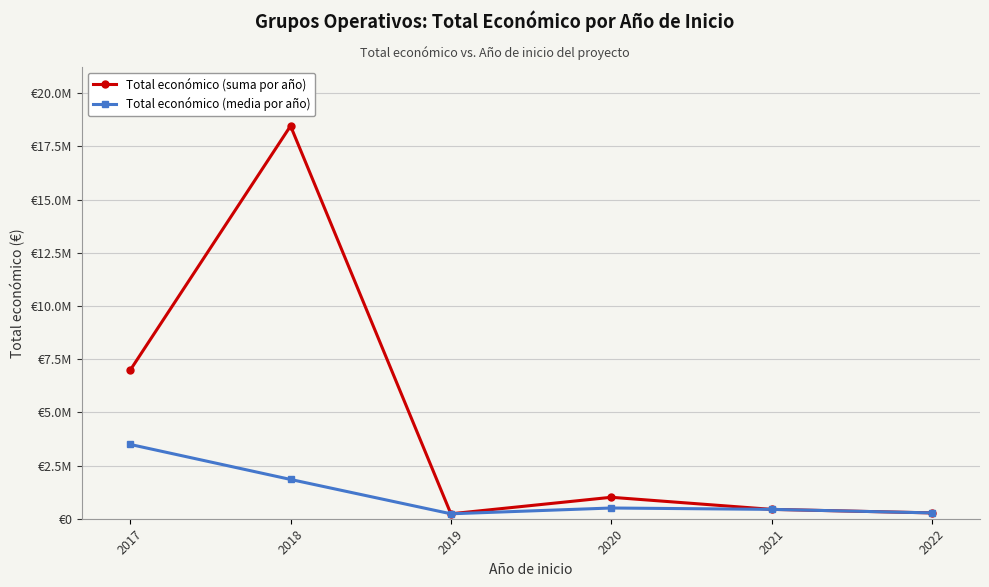

True or false: Total económico (media por año) and Total económico (suma por año) cross at least once.

False